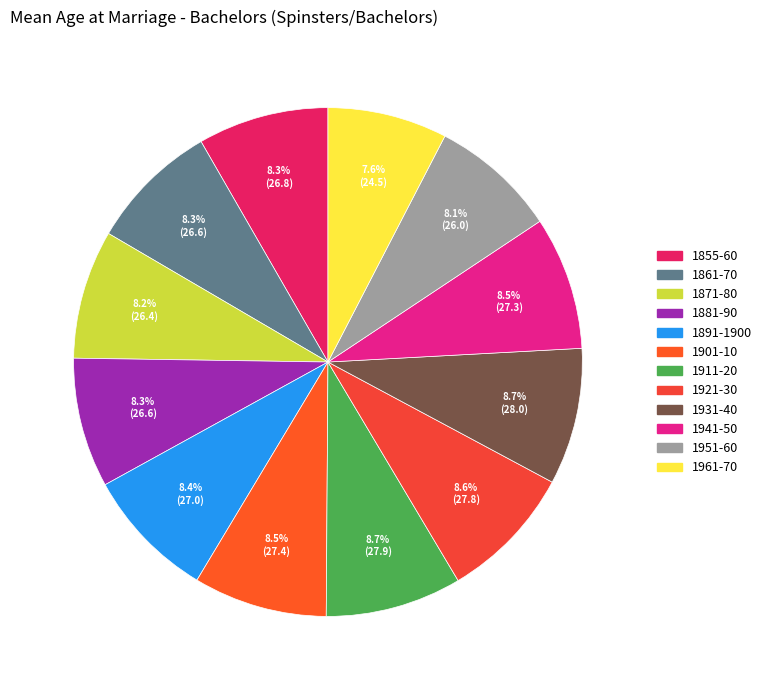

To the nearest percent, what is the difference between the 1961-70 and 1931-40 slice percentages?

1%